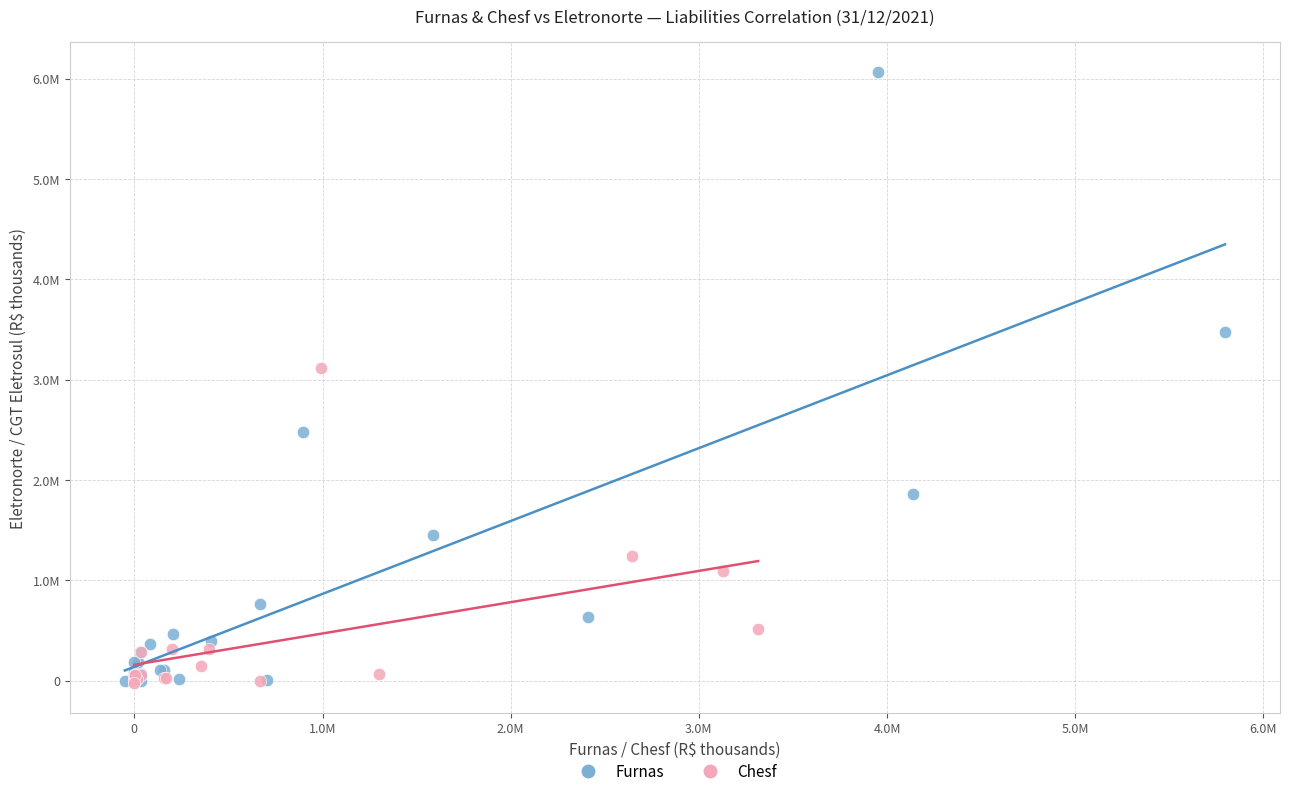

What are all the series names shown in the legend?

Furnas, Chesf